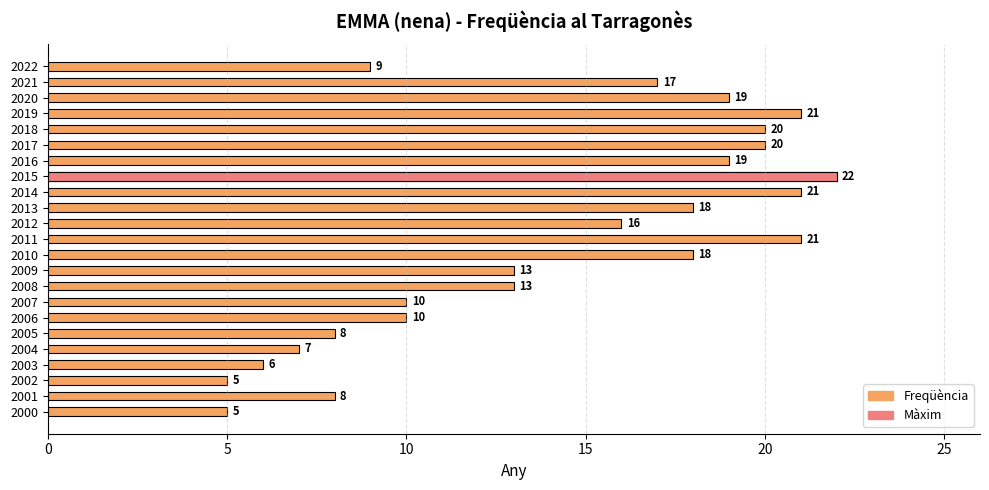

Are the bars grouped side by side (vs. stacked)?

No